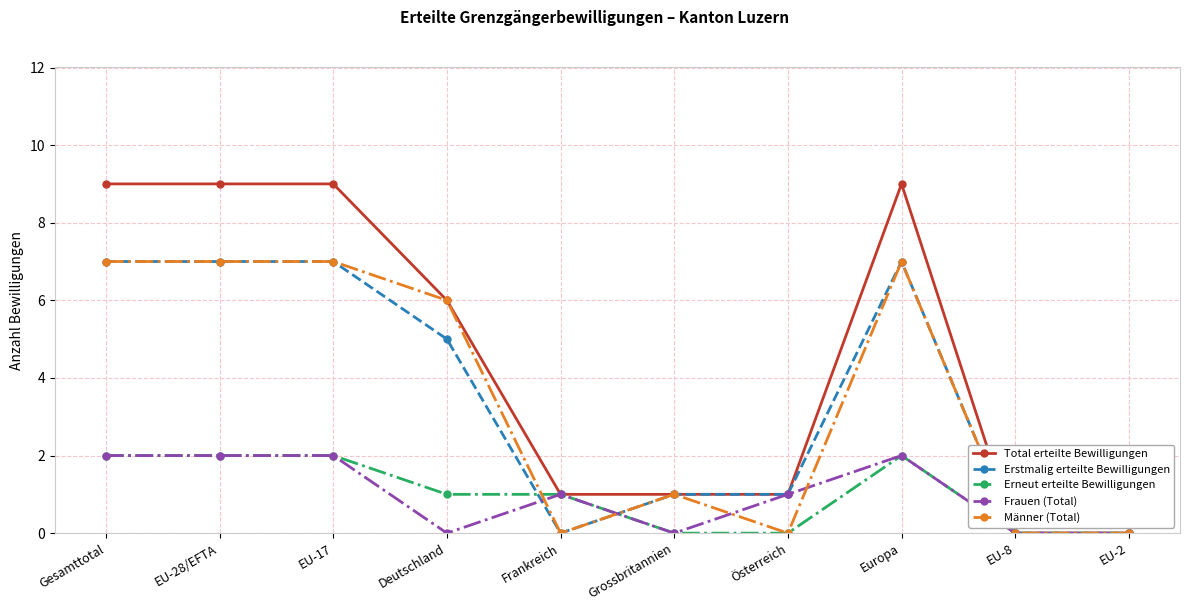

What is the greatest value displayed?

9